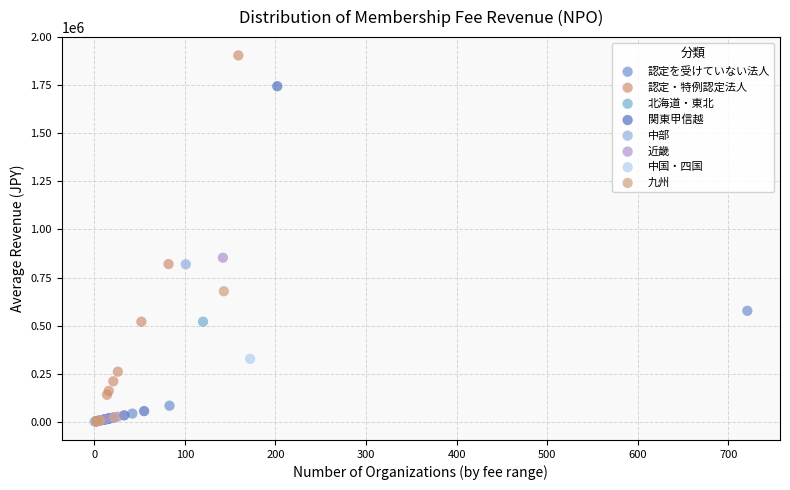

Which series contains the highest Y value?

認定・特例認定法人